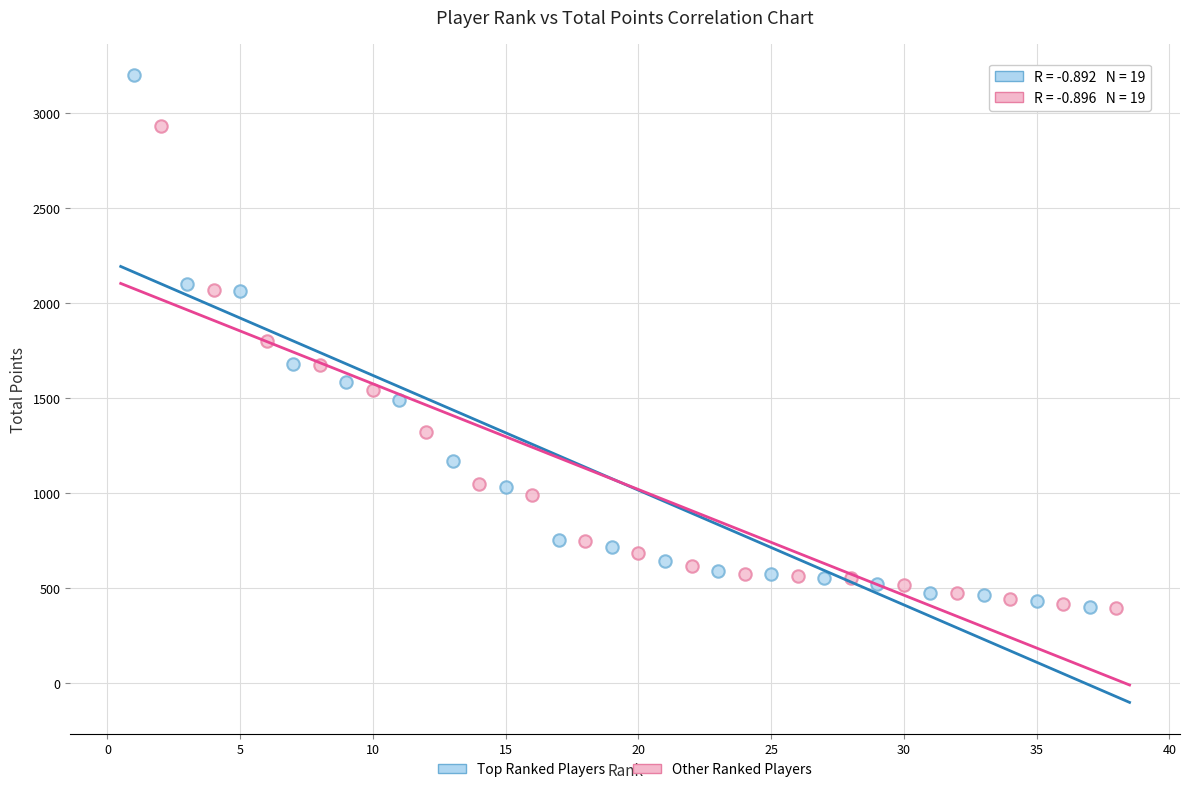

What are all the series names shown in the legend?

Top Ranked Players, Other Ranked Players